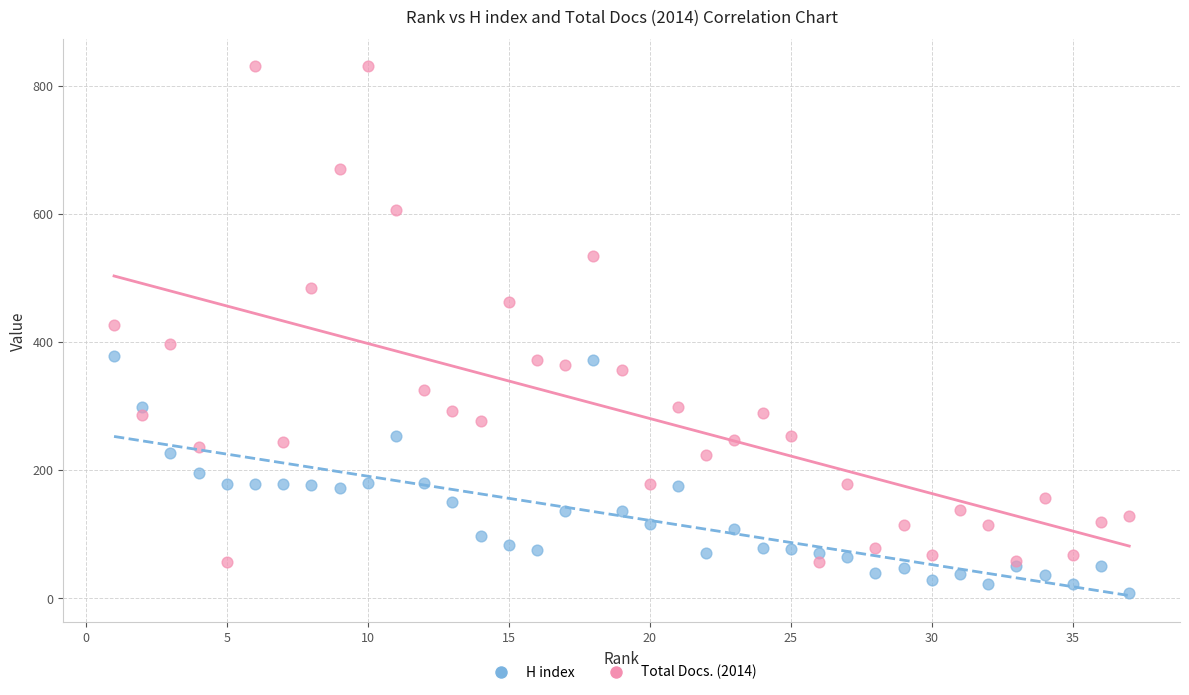

Which series has the largest Y range (max minus min)?

Total Docs. (2014)